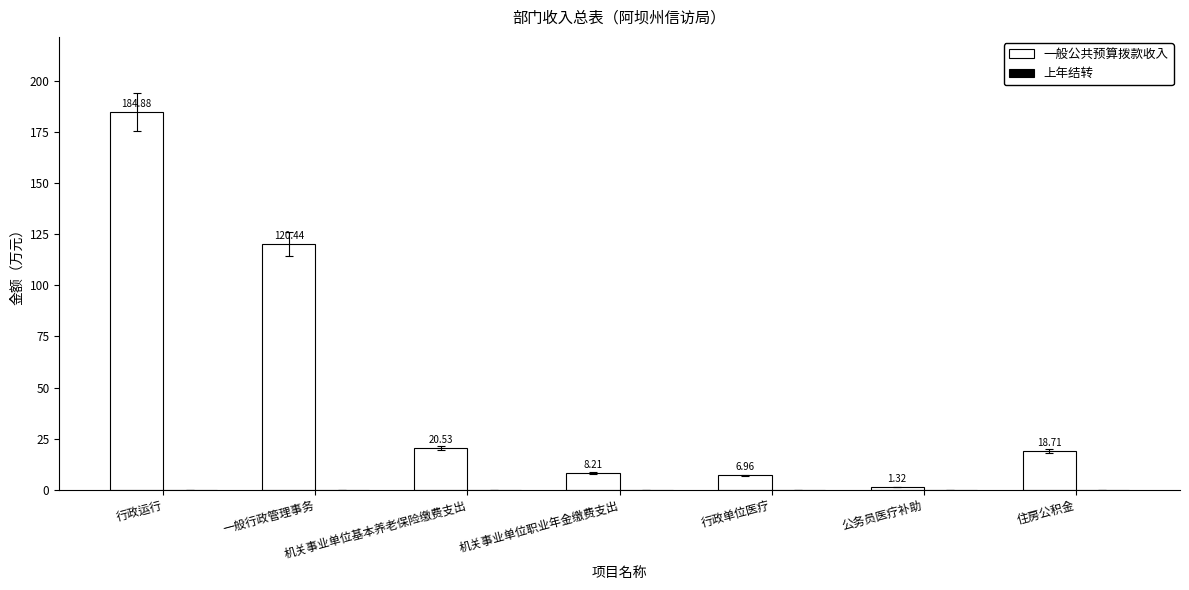

What is the label of the 3rd bar from the right?

行政单位医疗